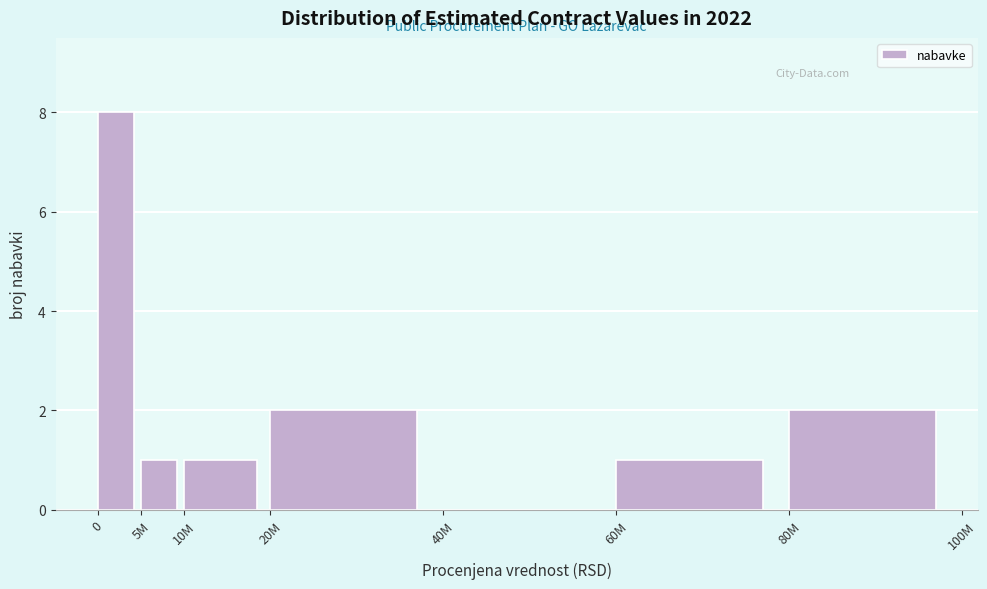

Reading left to right, extract all data points from this chart.

0=8	5M=1	10M=1	20M=2	40M=0	60M=1	80M=2